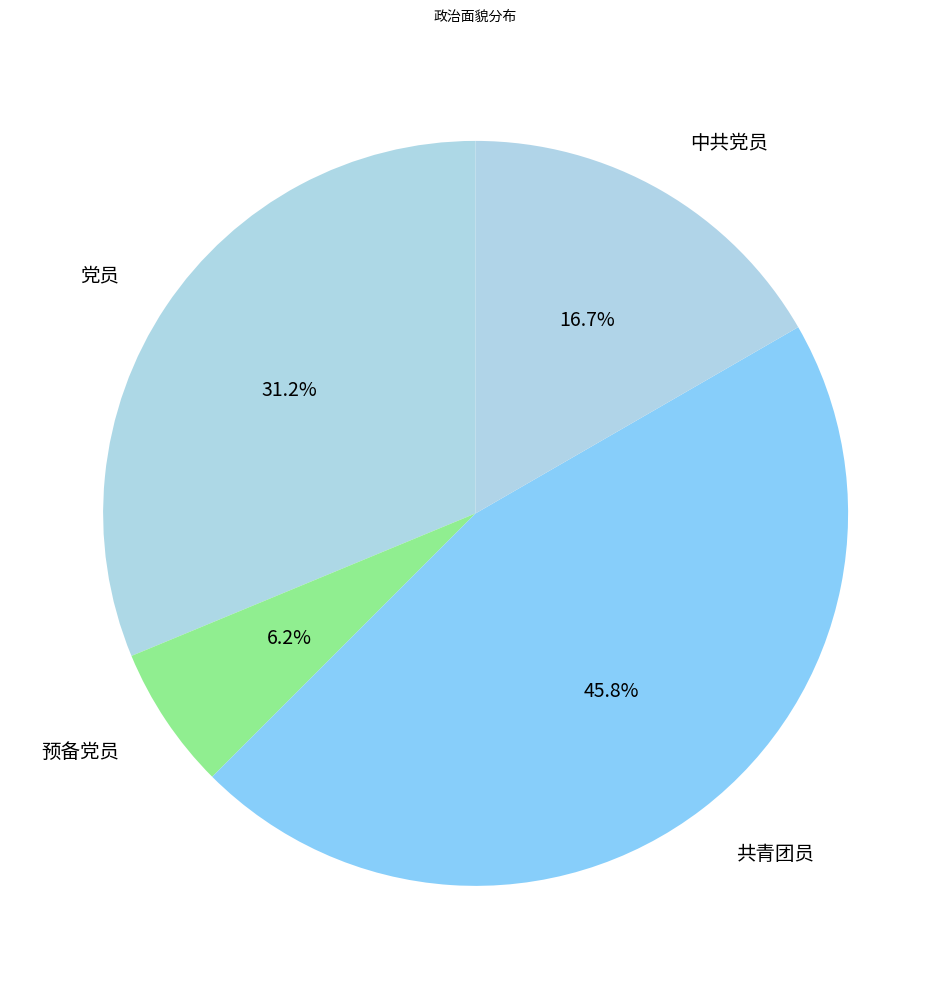

Rank the categories by value from highest to lowest.

共青团员, 党员, 中共党员, 预备党员